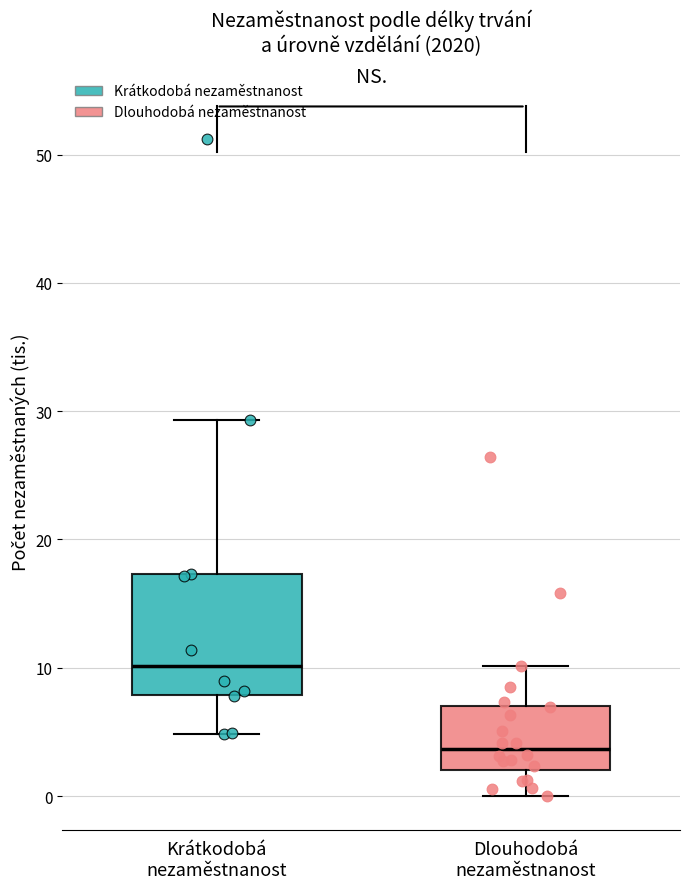

Where does the upper whisker of the box for Dlouhodobá nezaměstnanost end on the y-axis? The values are not printed on the chart, so give them approximately, as read against the axis.

10